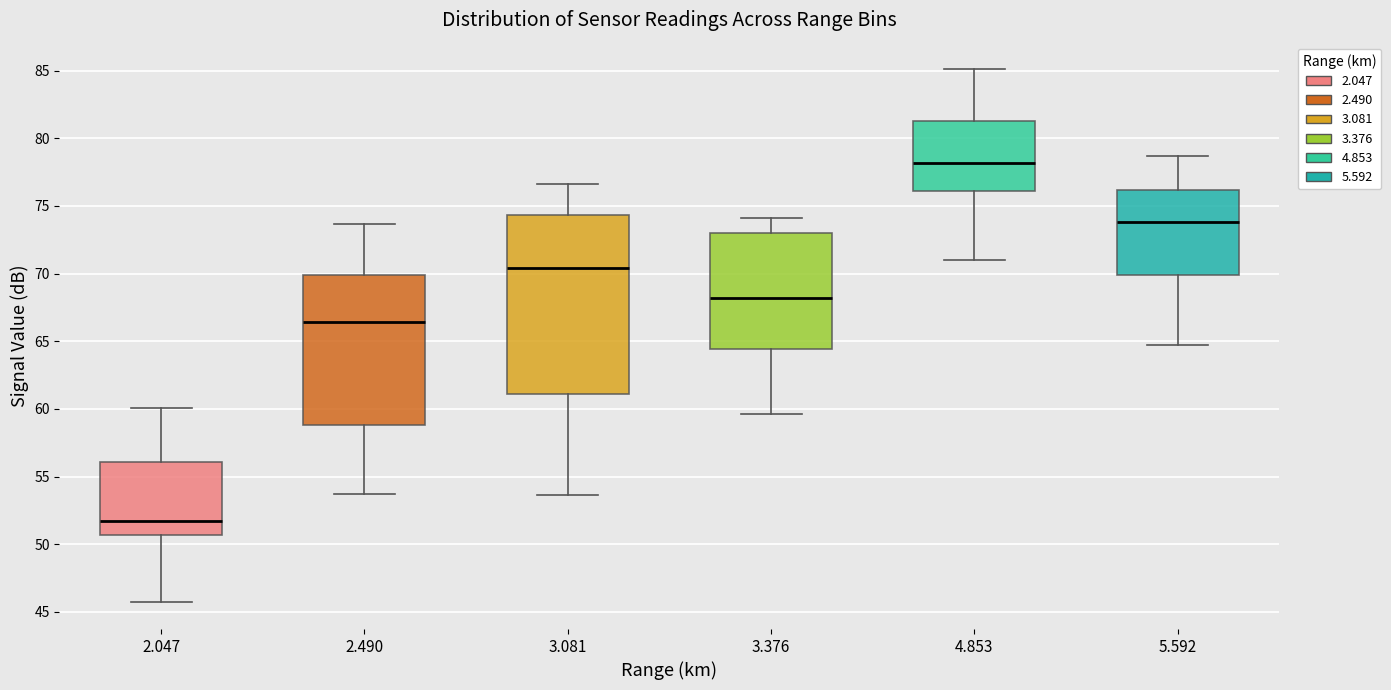

Where does the upper whisker of the box at x = 3.081 end on the y-axis? The values are not printed on the chart, so give them approximately, as read against the axis.

76.5